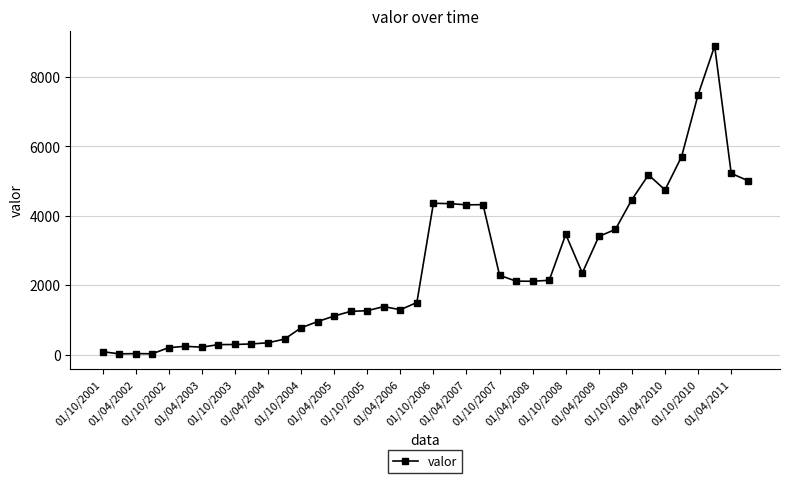

What is the sum of all values?

97564